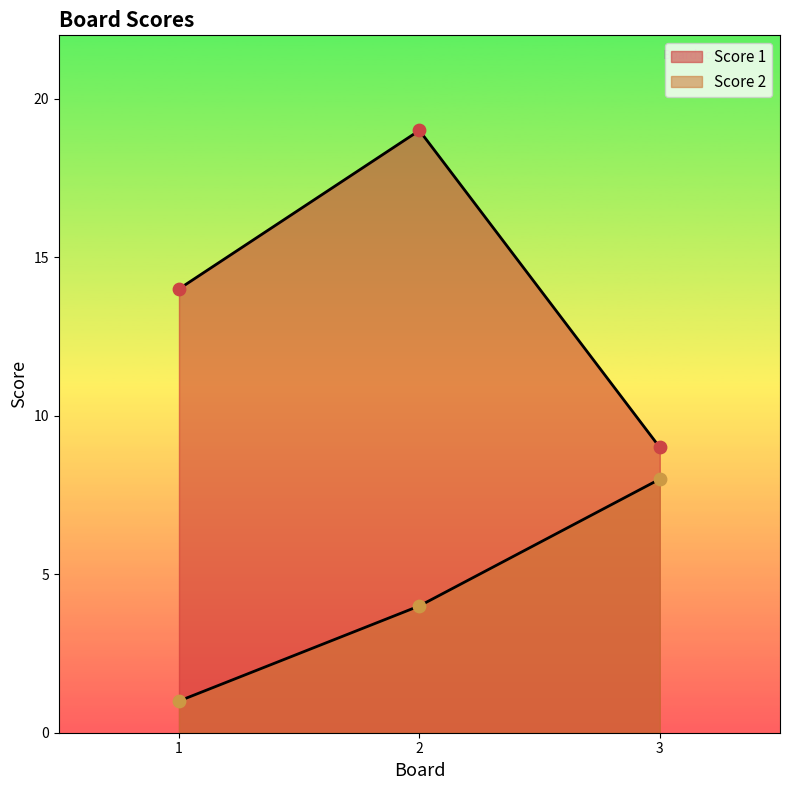

Is the value of Score 1 at 1 greater than the value of Score 2 at 1?

Yes